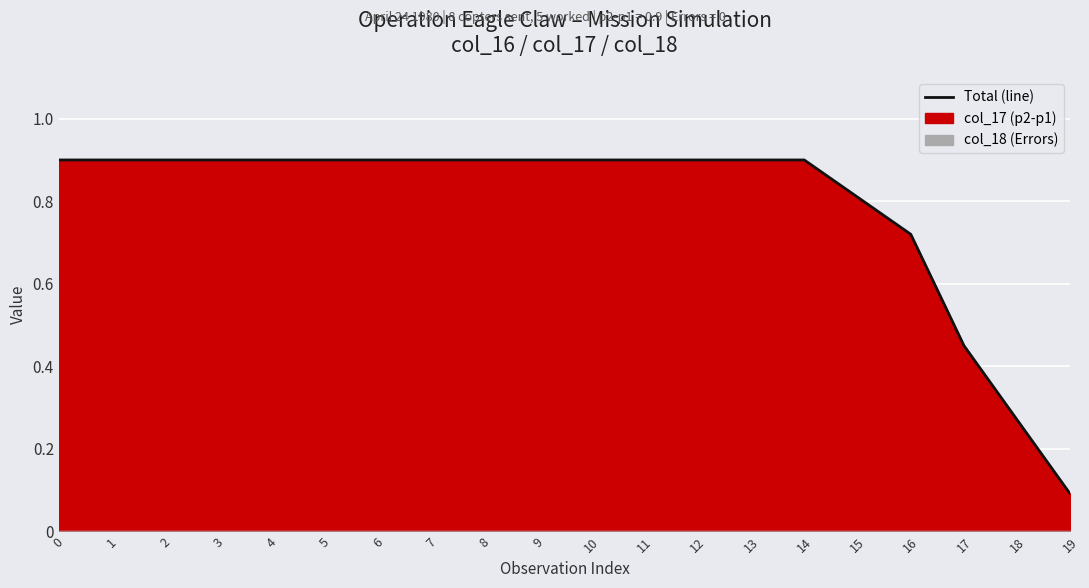

Is it true that the value at 4 is 0.2?

False